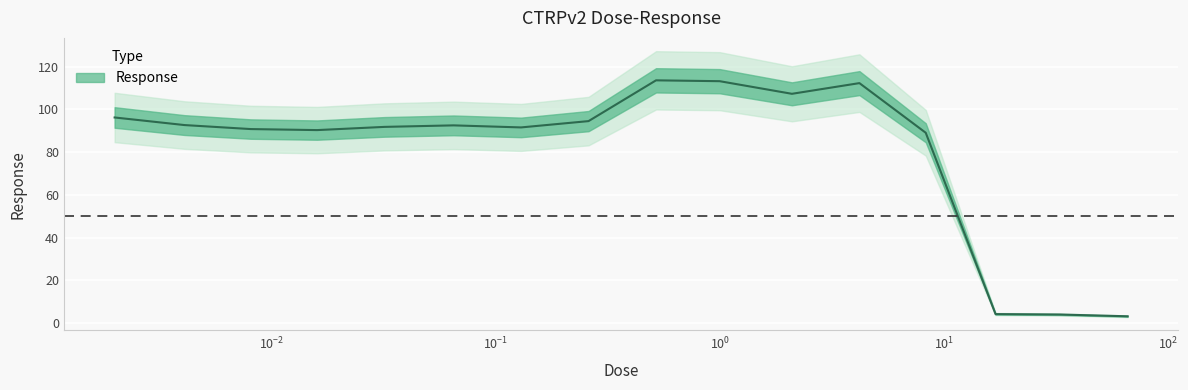

Reading left to right, transcribe all the data shown in this chart.

96.2	92.7	90.8	90.3	91.8	92.5	91.6	94.5	113.6	113.2	107.3	112.3	89.1	4.3	4.1	3.2